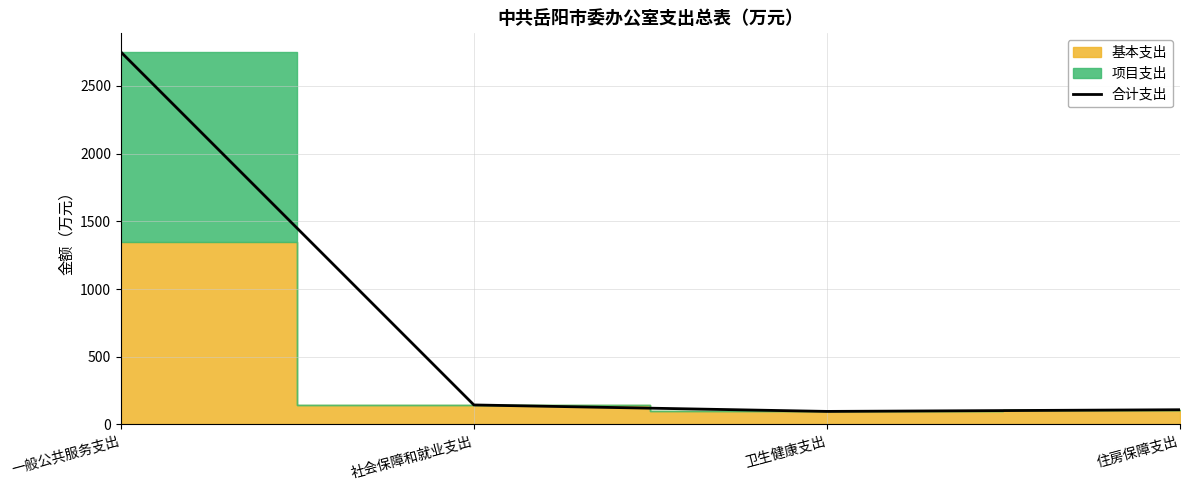

Read the value at 住房保障支出.

108.6